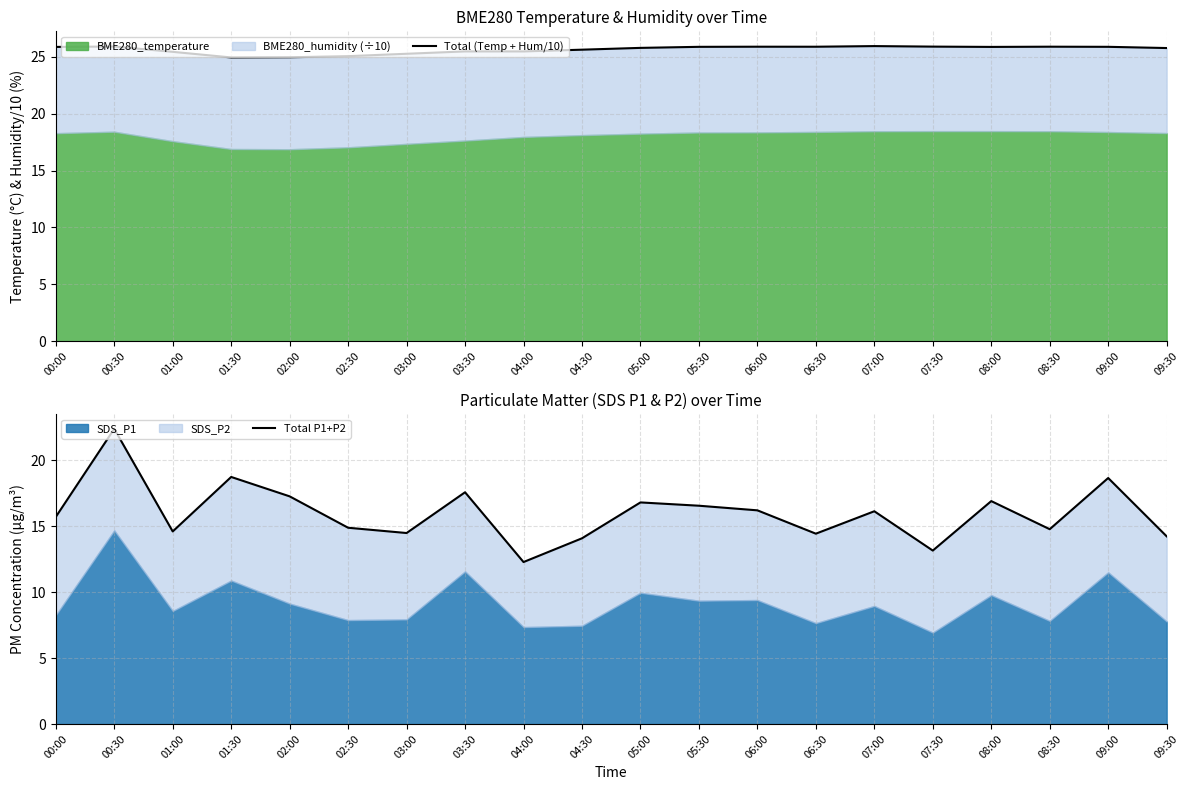

Which series has the largest total across all categories?

Total (Temp + Hum/10)